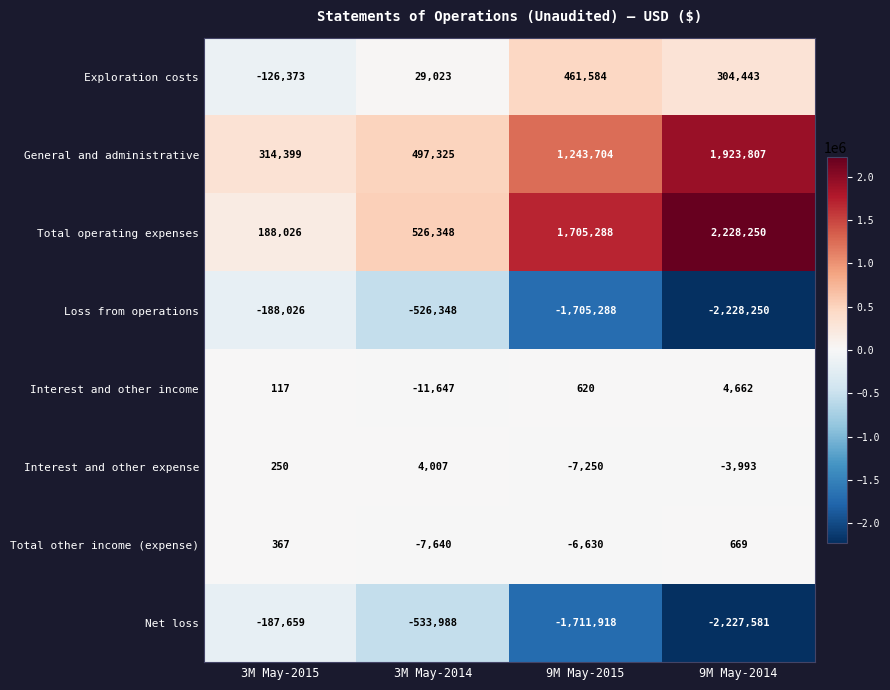

What is the spread (max minus min) of values at 9M May-2015?

3417206